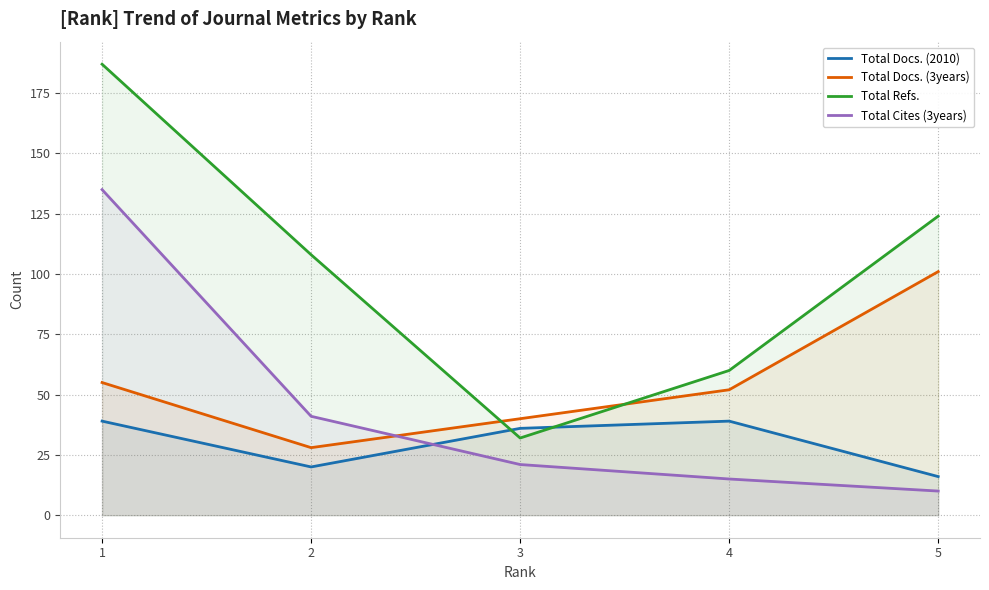

At which label is Total Docs. (2010) closest to 27?

2